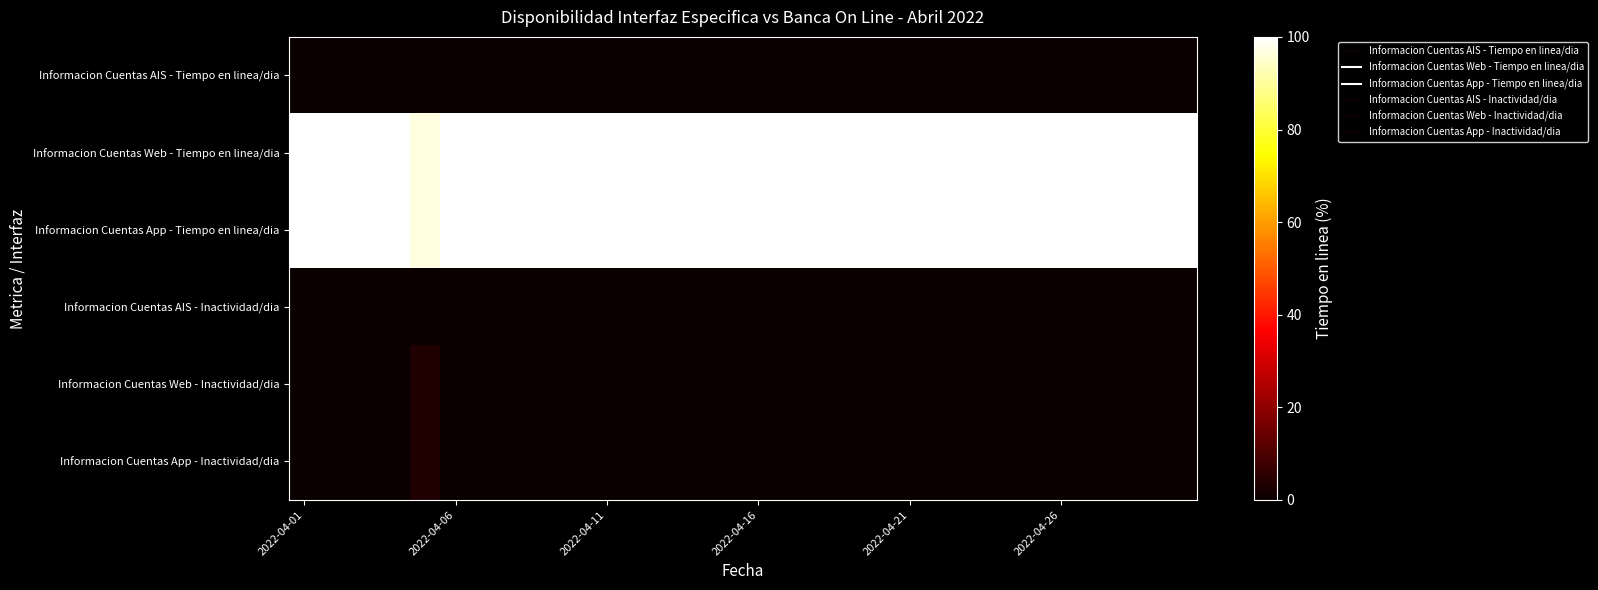

Rank the series by their maximum value, from lowest to highest.

Informacion Cuentas AIS - Tiempo en linea/dia, Informacion Cuentas AIS - Inactividad/dia, Informacion Cuentas Web - Inactividad/dia, Informacion Cuentas App - Inactividad/dia, Informacion Cuentas Web - Tiempo en linea/dia, Informacion Cuentas App - Tiempo en linea/dia